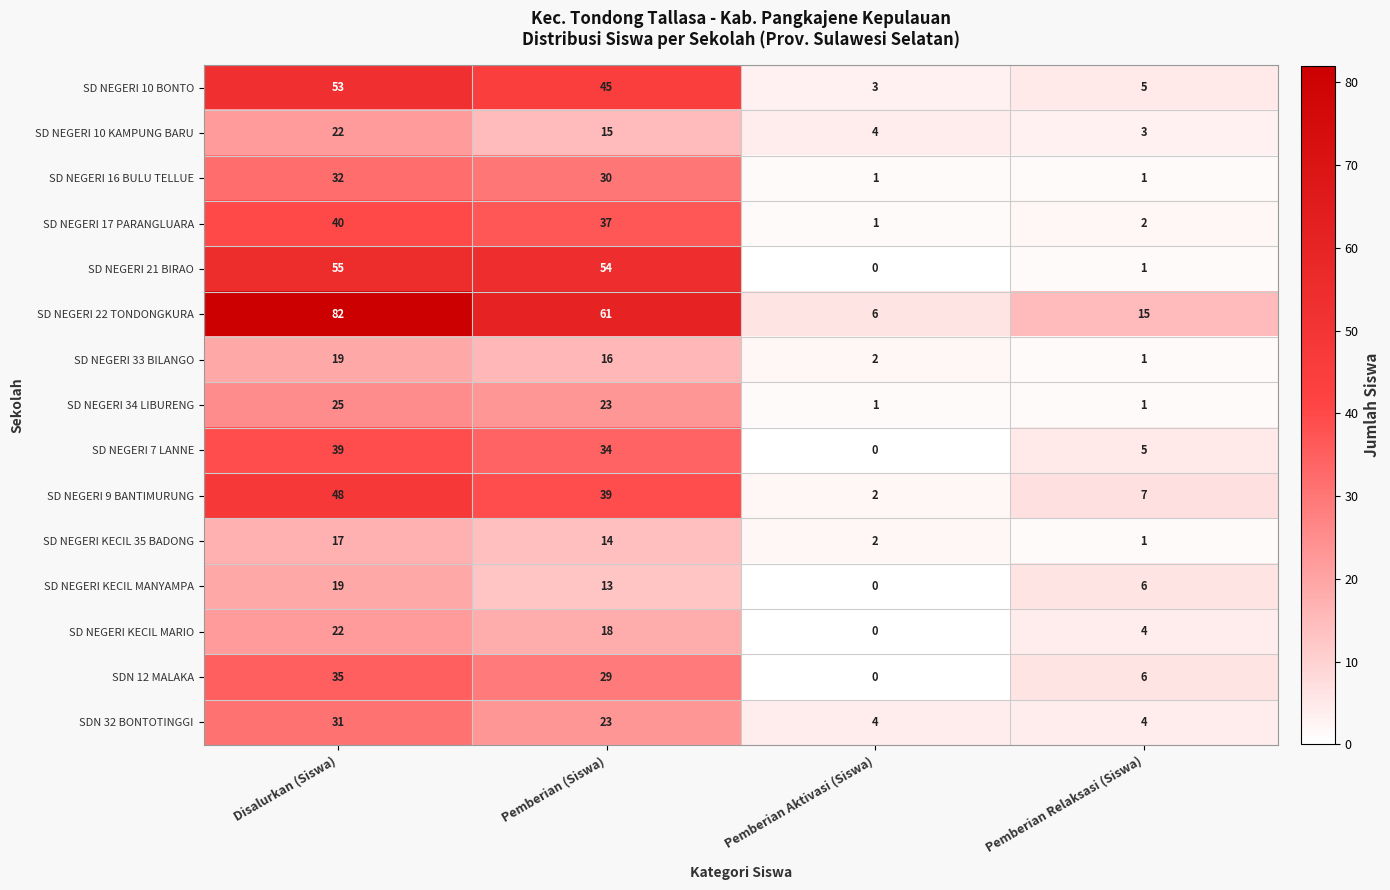

Is it true that SD NEGERI 21 BIRAO equals 55 at Disalurkan (Siswa)?

True